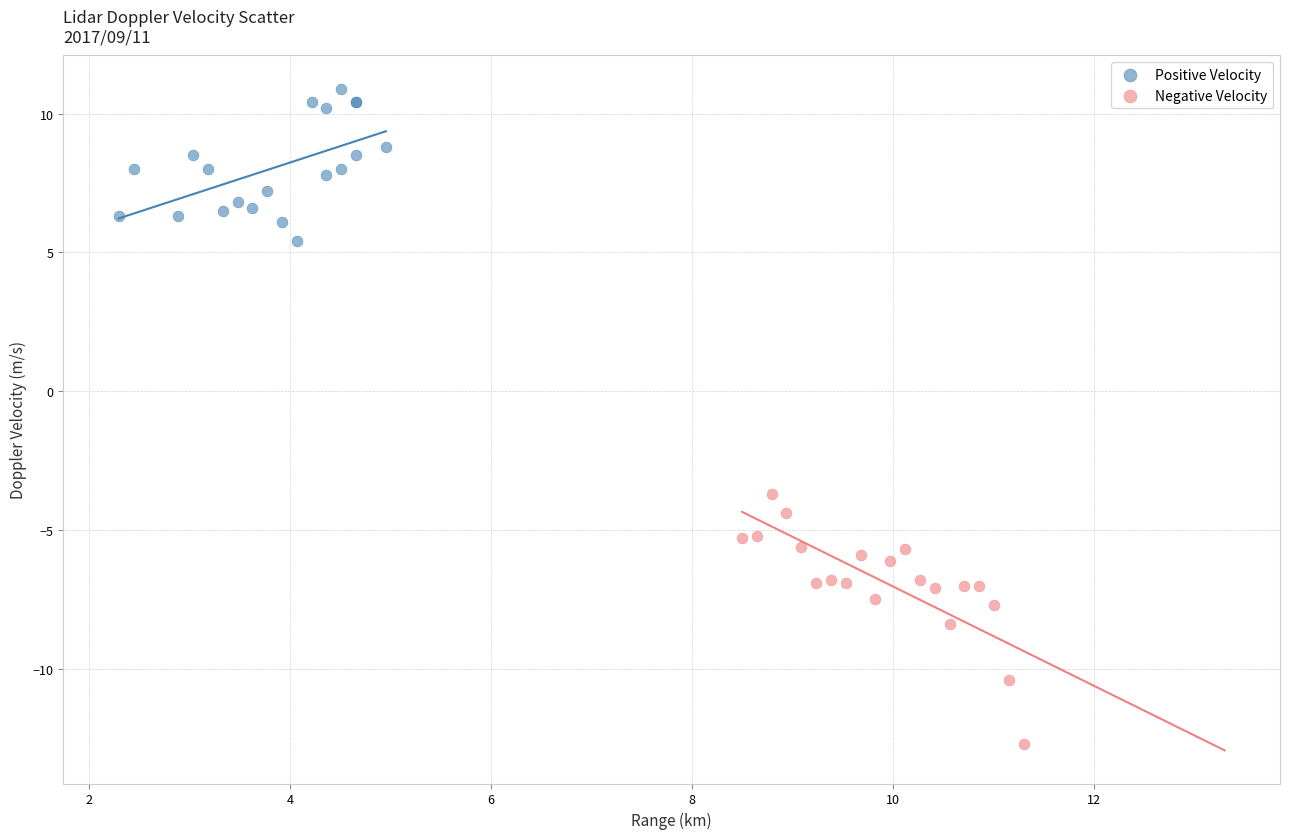

Which series has the largest Y range (max minus min)?

Negative Velocity